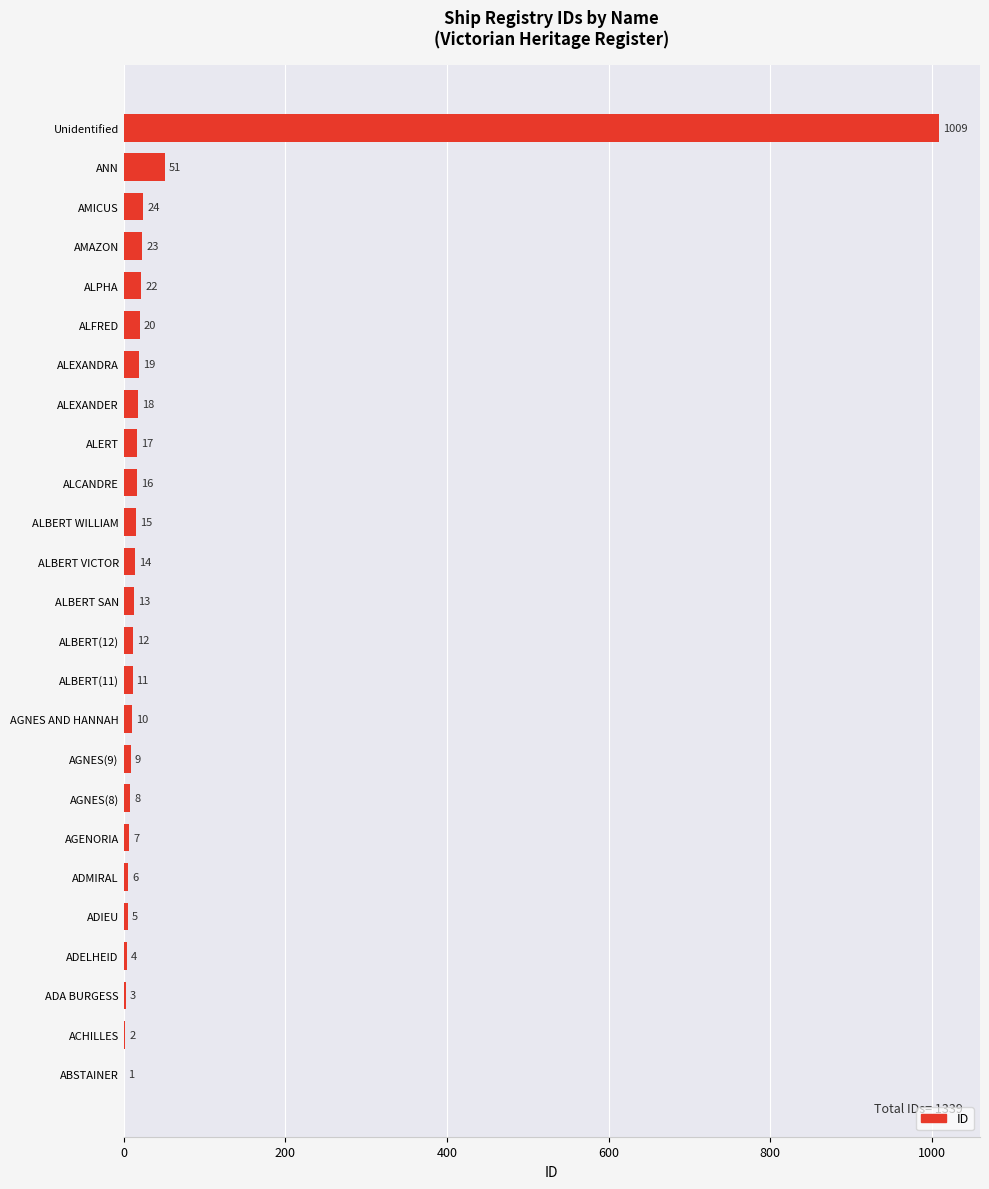

The value at ACHILLES is 2. True or false?

True